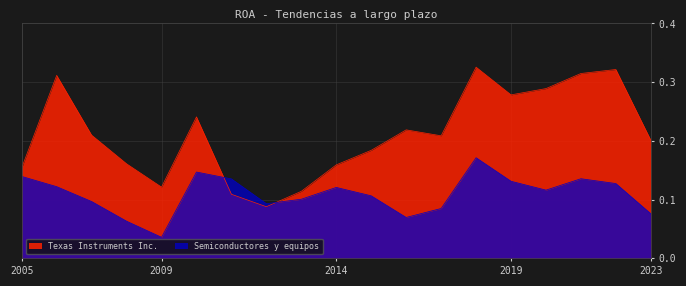

What are all the series names shown in the legend?

Texas Instruments Inc., Semiconductores y equipos